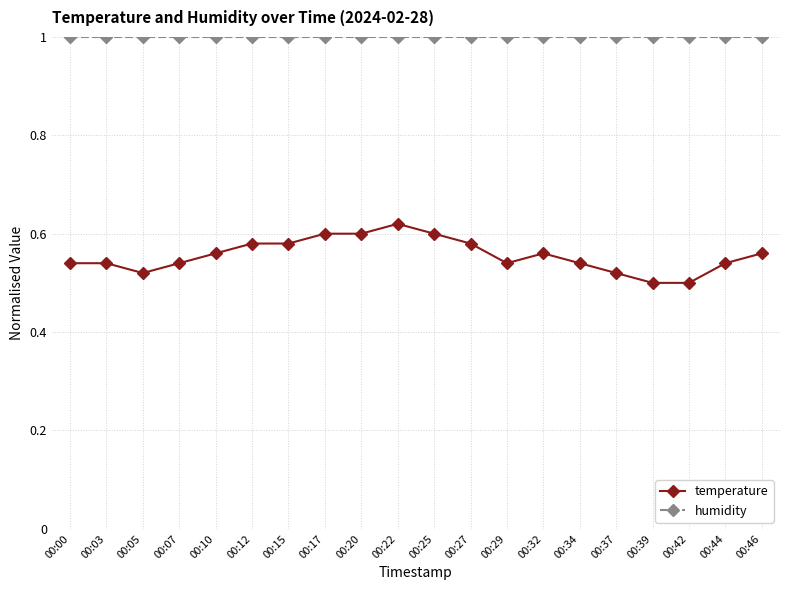

What is the value of the humidity point at the 15th from the left?

1.0